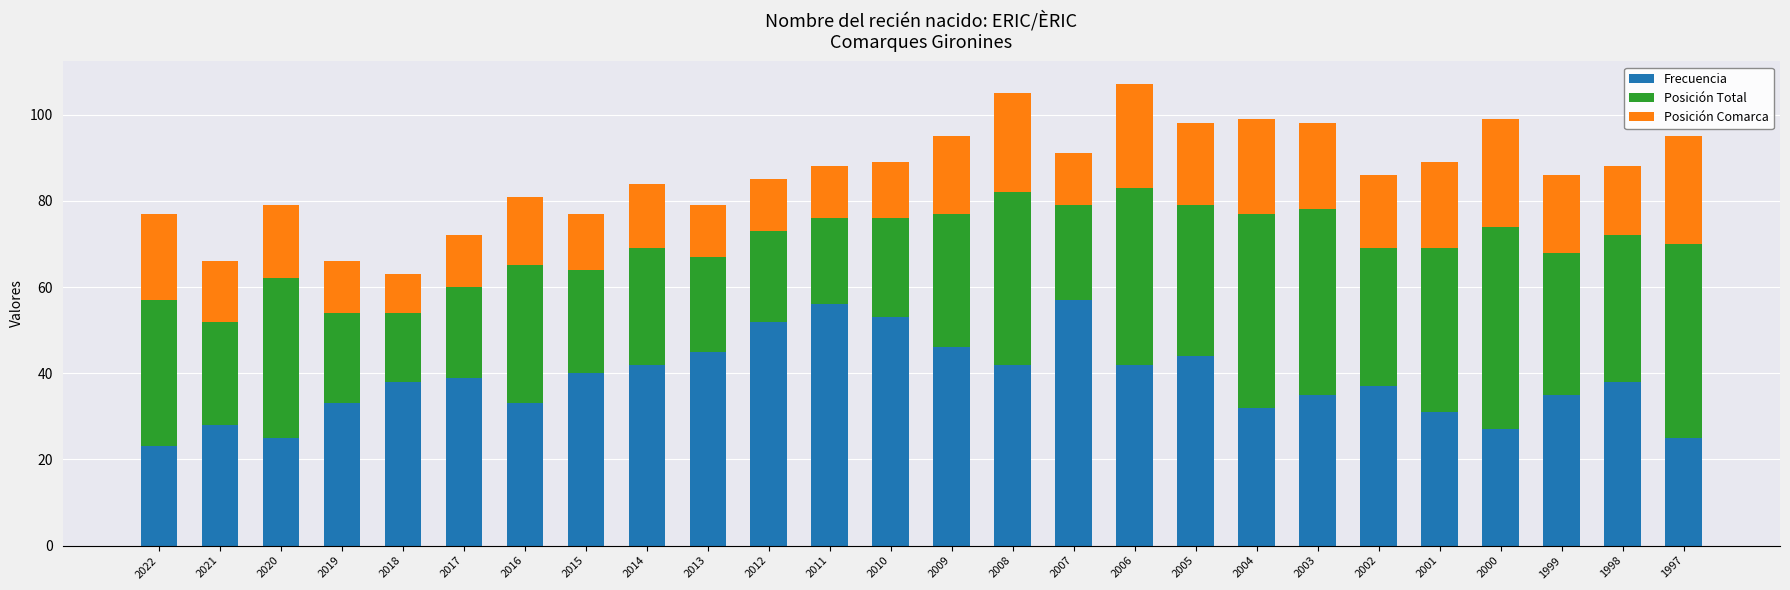

What is the total value across all series at 2003?

98